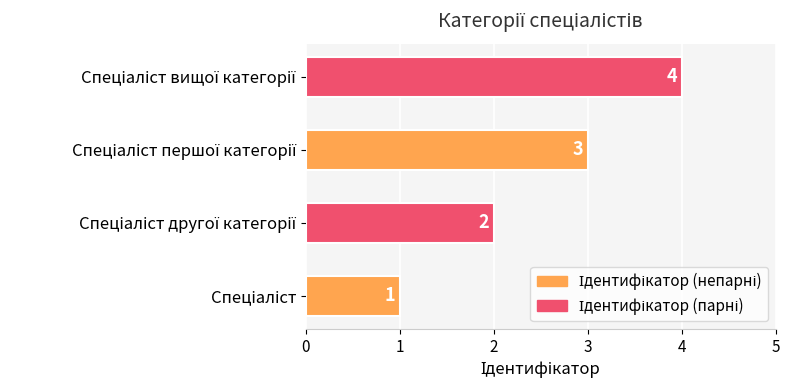

What is the greatest value displayed?

4